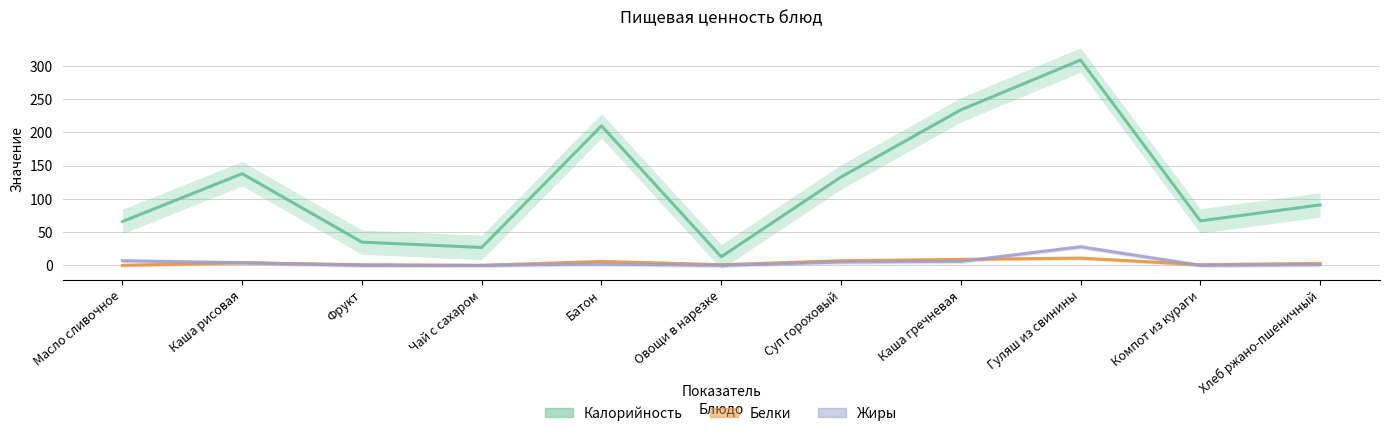

Which series has the largest total across all categories?

Калорийность